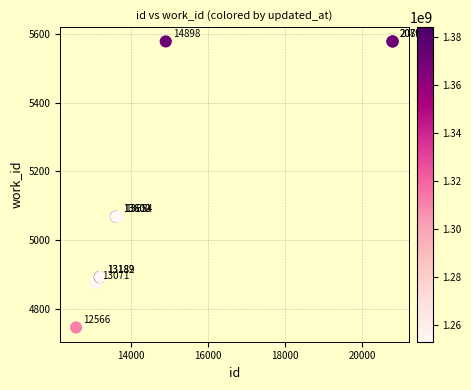

What Y value in the scatter plot is closest to 5162?

5068